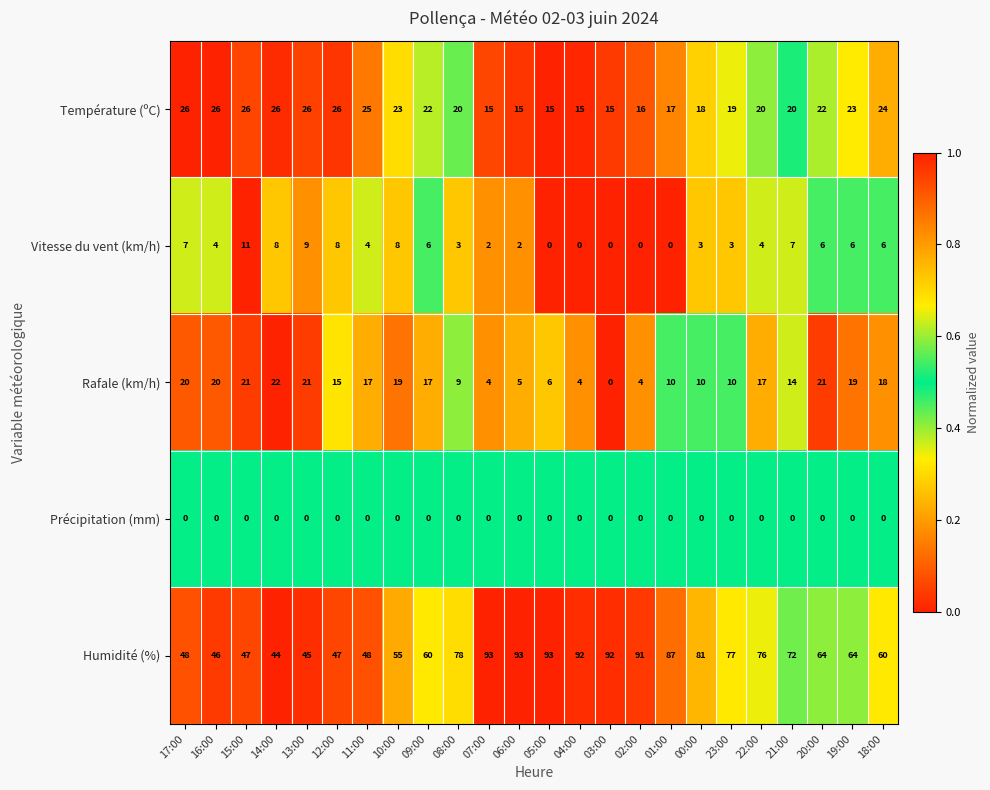

At which label does Rafale (km/h) first exceed 17?

17:00